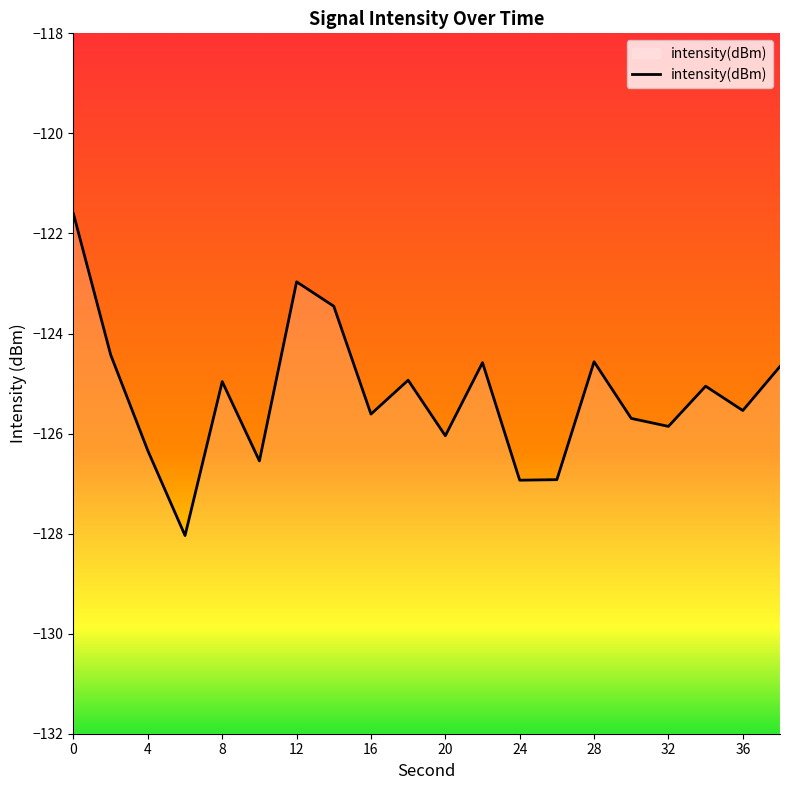

What is the minimum value shown in the chart?

-128.0